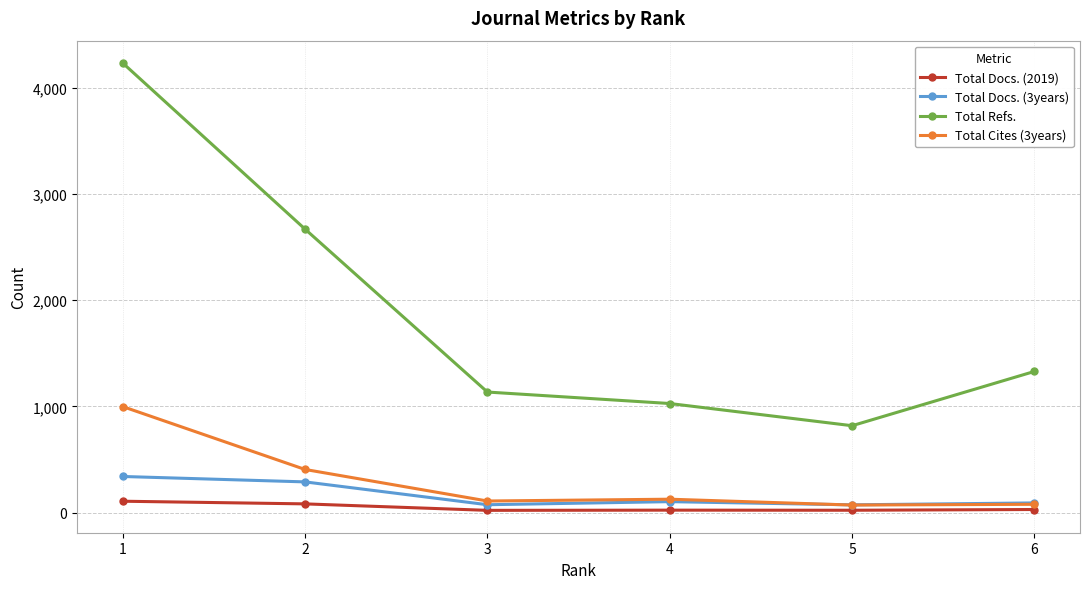

What is the greatest value displayed?

4234